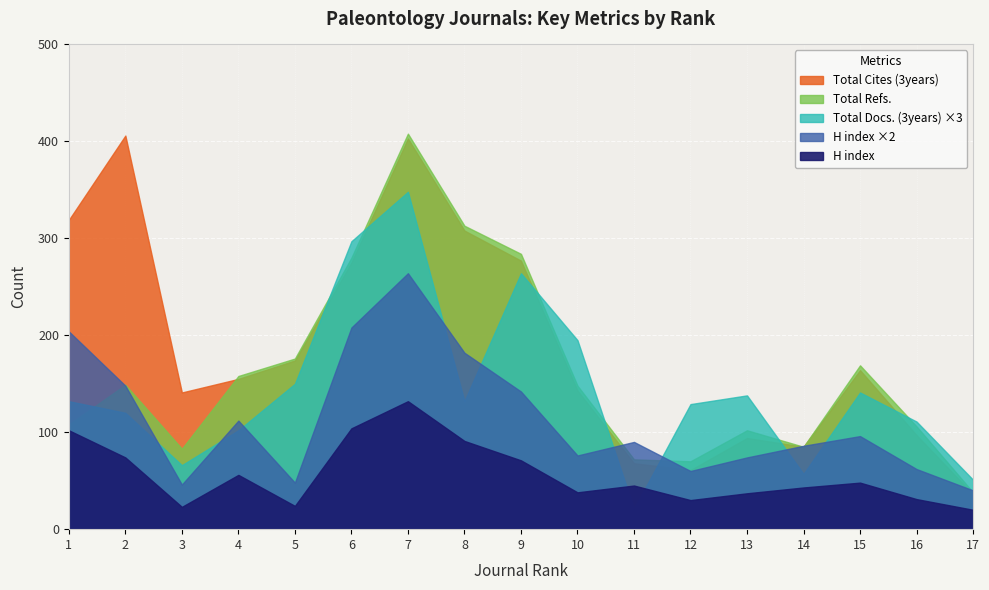

Reading left to right, transcribe all the data shown in this chart.

Total Cites (3years): Rank 1=319	Rank 2=406	Rank 3=141	Rank 4=155	Rank 5=174	Rank 6=275	Rank 7=403	Rank 8=308	Rank 9=277	Rank 10=143	Rank 11=68	Rank 12=61	Rank 13=94	Rank 14=85	Rank 15=164	Rank 16=97	Rank 17=36
Total Docs. (3years): Rank 1=44	Rank 2=40	Rank 3=22	Rank 4=34	Rank 5=50	Rank 6=99	Rank 7=116	Rank 8=44	Rank 9=88	Rank 10=65	Rank 11=7	Rank 12=43	Rank 13=46	Rank 14=19	Rank 15=47	Rank 16=37	Rank 17=17
H index: Rank 1=102	Rank 2=74	Rank 3=23	Rank 4=56	Rank 5=24	Rank 6=104	Rank 7=132	Rank 8=91	Rank 9=71	Rank 10=38	Rank 11=45	Rank 12=30	Rank 13=37	Rank 14=43	Rank 15=48	Rank 16=31	Rank 17=20
Total Refs.: Rank 1=108	Rank 2=149	Rank 3=83	Rank 4=158	Rank 5=176	Rank 6=280	Rank 7=408	Rank 8=313	Rank 9=284	Rank 10=148	Rank 11=72	Rank 12=70	Rank 13=102	Rank 14=85	Rank 15=169	Rank 16=106	Rank 17=38